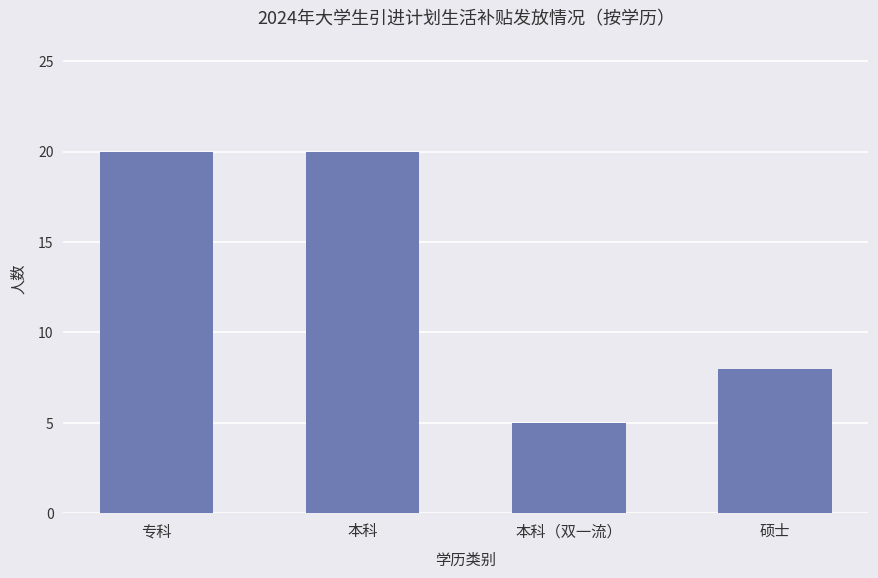

What is the greatest value displayed?

20